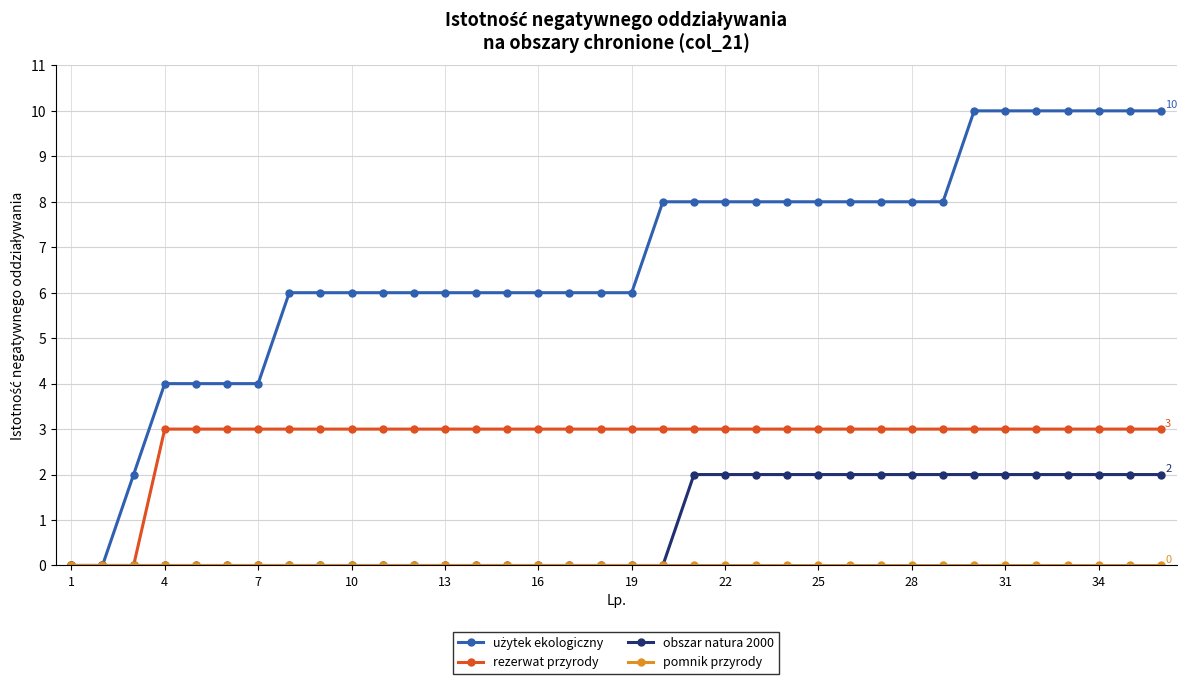

What is the greatest value displayed?

10